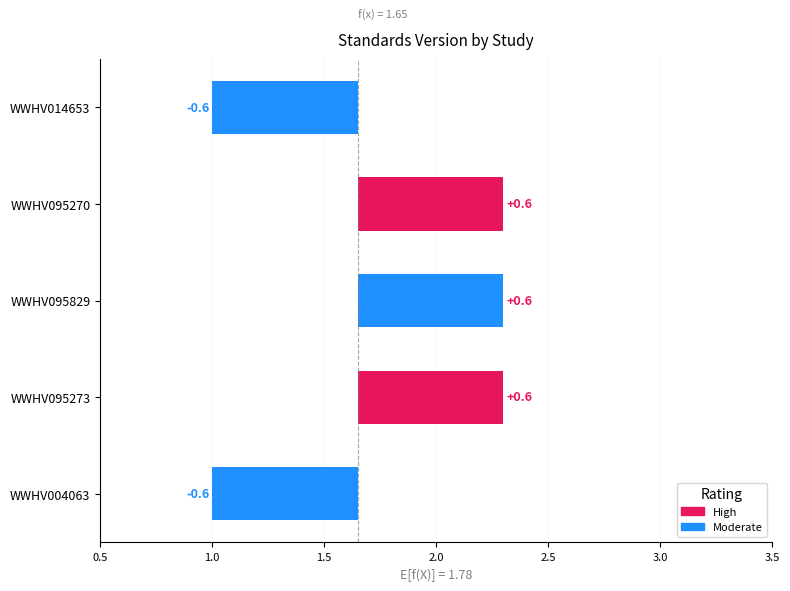

The value at WWHV004063 is -0.6. True or false?

True